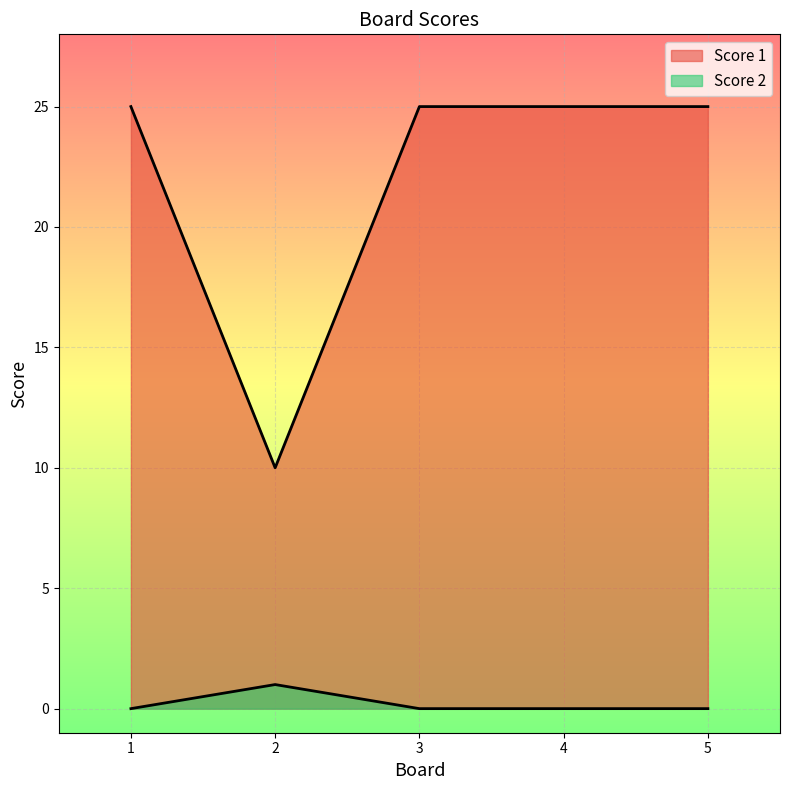

Does the chart display data point markers on the line(s)?

No